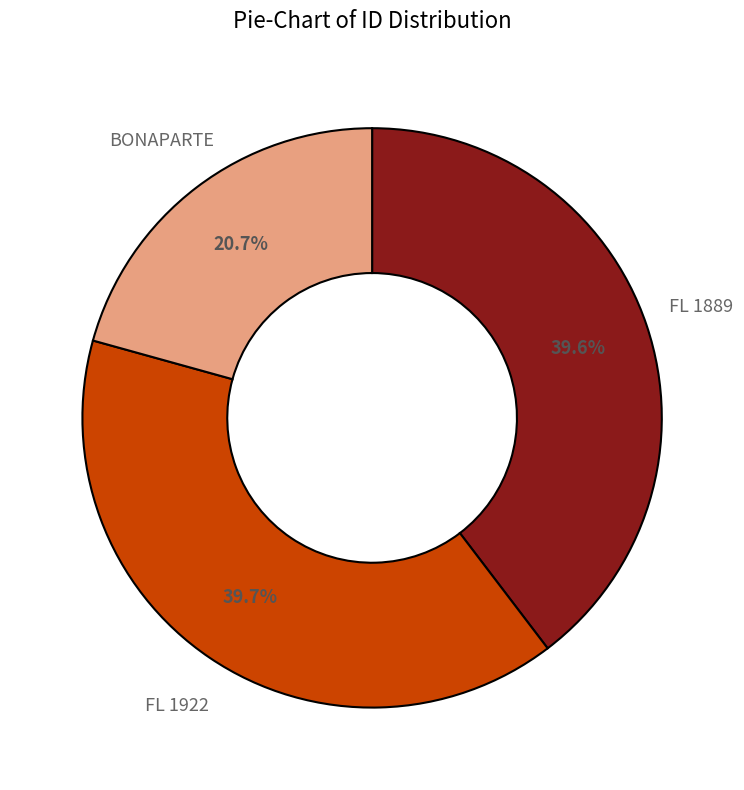

What is the ratio of the value at FL 1922 to the value at FL 1889?

1.0